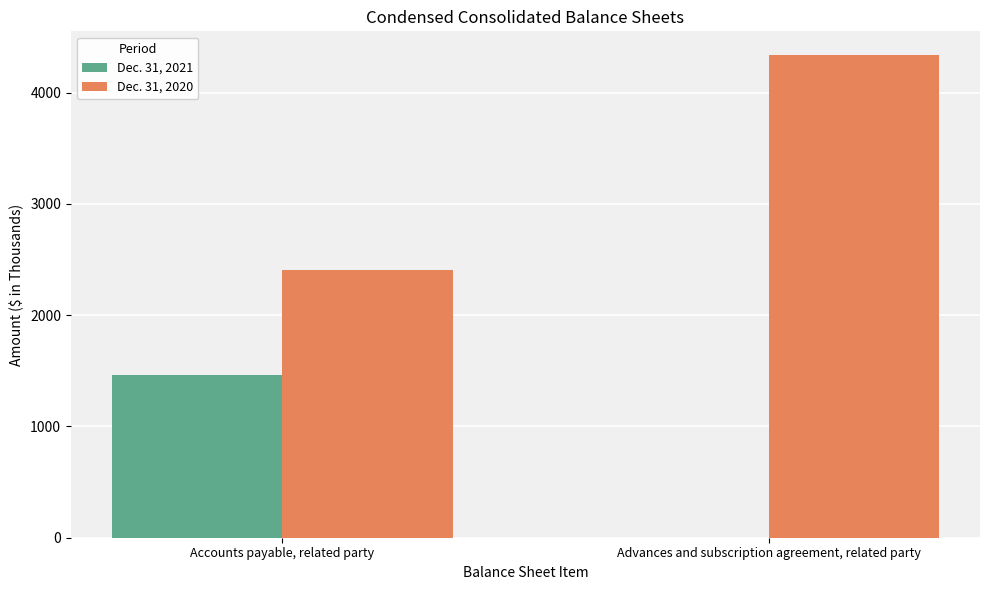

Reading left to right, what are all the values shown in this chart?

Dec. 31, 2021: Accounts payable, related party=1464	Advances and subscription agreement, related party=0
Dec. 31, 2020: Accounts payable, related party=2407	Advances and subscription agreement, related party=4333